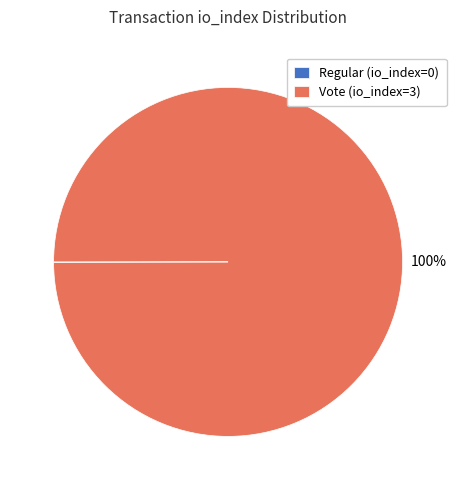

To the nearest percent, what percentage of the pie is Vote (io_index=3)?

100%